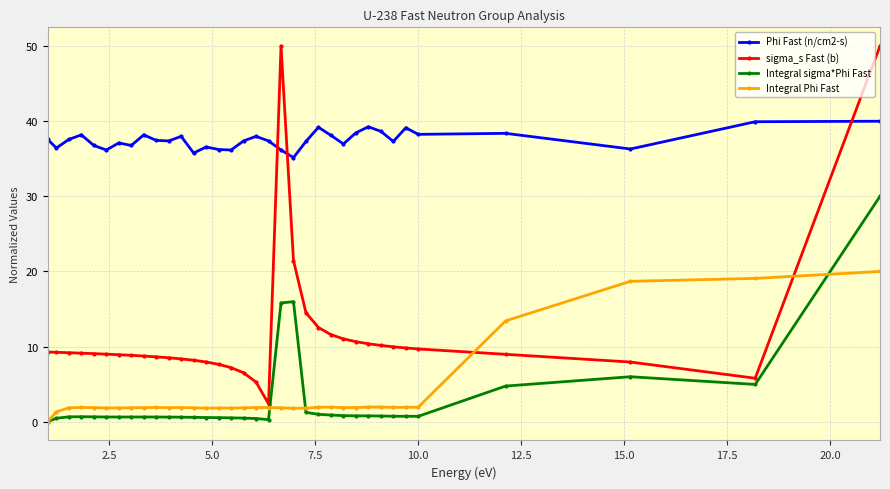

What is the value of the Integral Phi Fast point at the 3rd from the left?

1.9